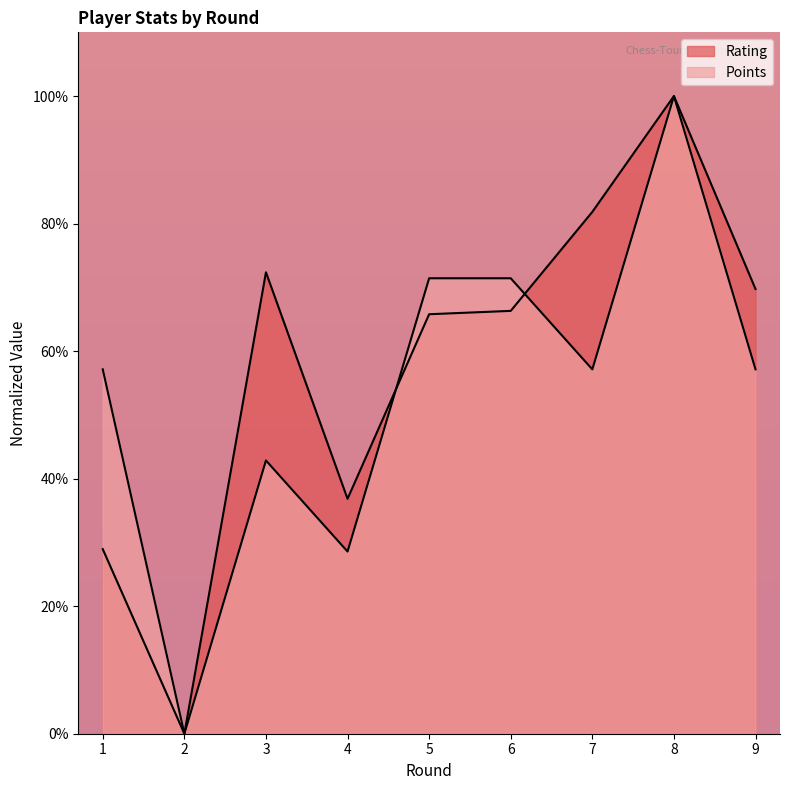

What is the difference between the Points values at 5 and 7?

14.3